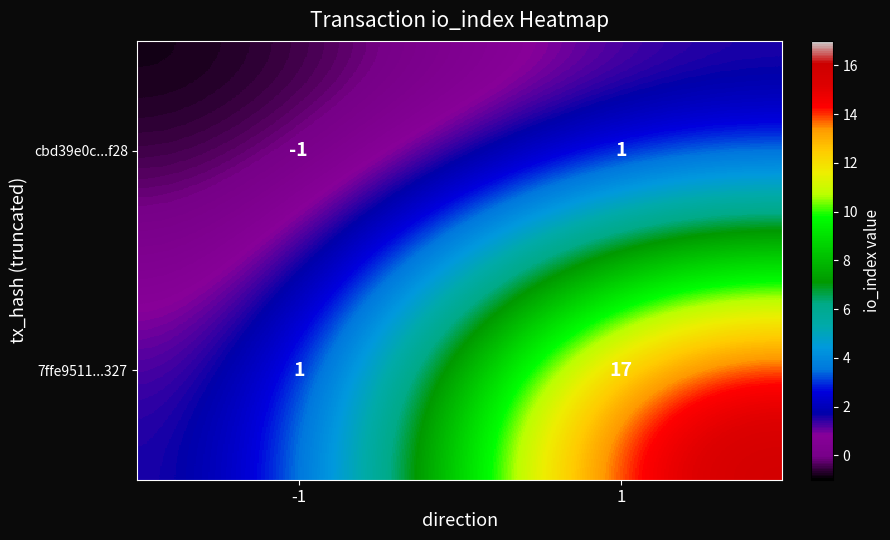

Rank the series at 1 from highest to lowest value.

7ffe9511...327, cbd39e0c...f28